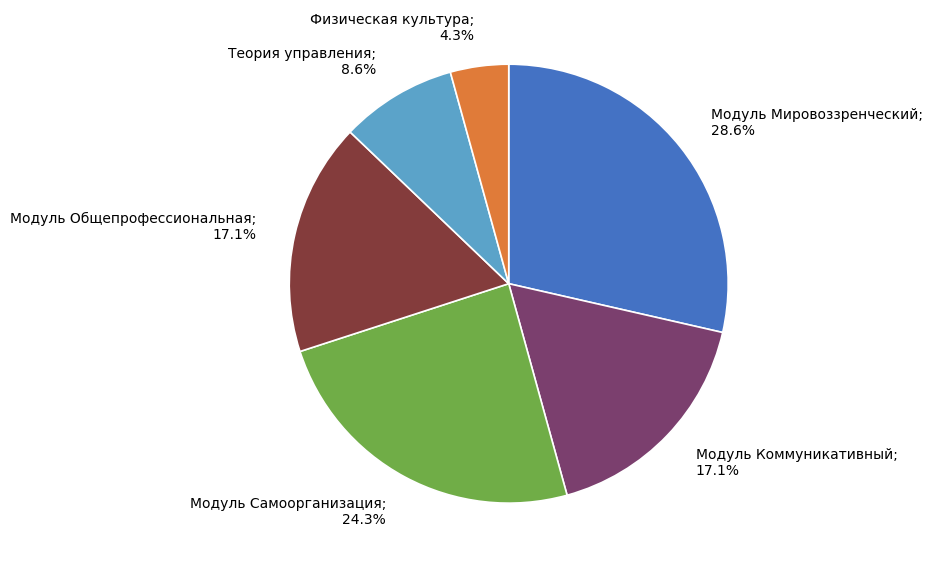

Is there a majority slice in this chart?

No